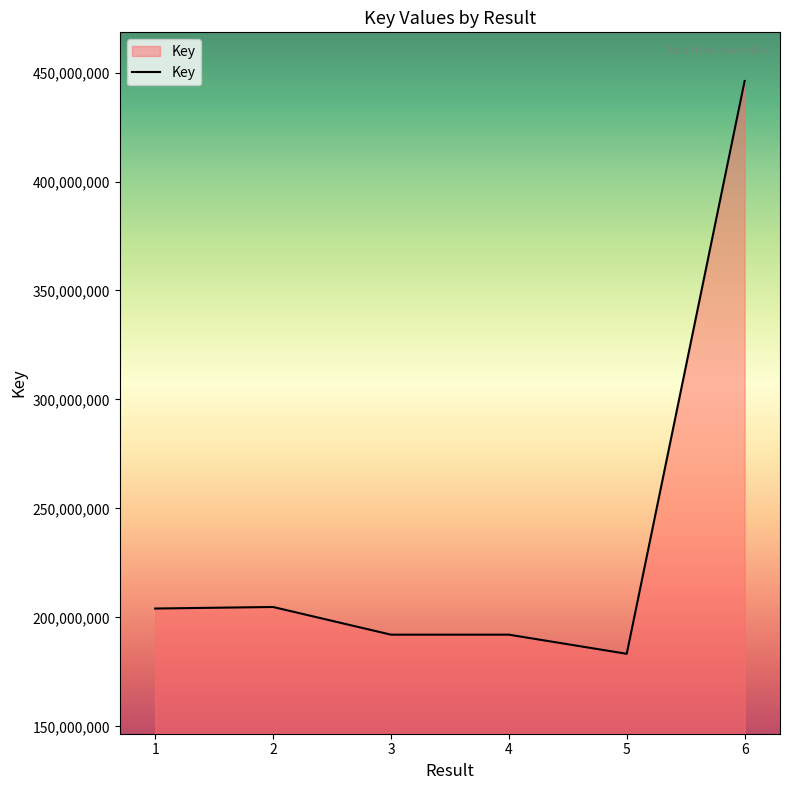

Is it true that the value at 1 is 297108217?

False